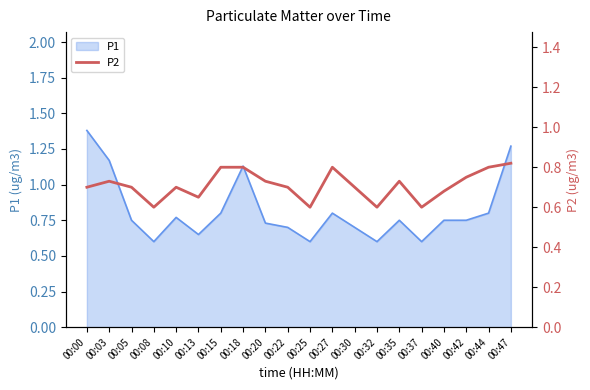

Is it true that the value at 00:03 is 1.0?

False